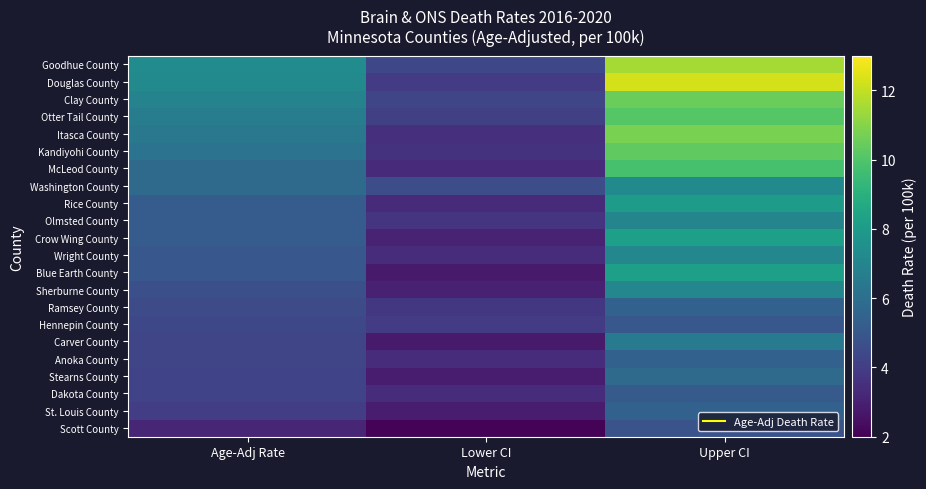

Reading left to right, transcribe all the data shown in this chart.

Goodhue County: Age-Adj Rate=7.3	Lower CI=4.4	Upper CI=11.5
Douglas County: Age-Adj Rate=7.2	Lower CI=3.9	Upper CI=12.3
Clay County: Age-Adj Rate=6.9	Lower CI=4.3	Upper CI=10.5
Otter Tail County: Age-Adj Rate=6.6	Lower CI=4.1	Upper CI=10.1
Itasca County: Age-Adj Rate=6.4	Lower CI=3.5	Upper CI=10.8
Kandiyohi County: Age-Adj Rate=6.2	Lower CI=3.6	Upper CI=10.3
McLeod County: Age-Adj Rate=5.8	Lower CI=3.3	Upper CI=9.8
Washington County: Age-Adj Rate=5.8	Lower CI=4.6	Upper CI=7.2
Rice County: Age-Adj Rate=5.2	Lower CI=3.3	Upper CI=8.1
Olmsted County: Age-Adj Rate=5.2	Lower CI=3.7	Upper CI=7.0
Crow Wing County: Age-Adj Rate=5.2	Lower CI=3.1	Upper CI=8.2
Wright County: Age-Adj Rate=5.0	Lower CI=3.4	Upper CI=7.1
Blue Earth County: Age-Adj Rate=5.0	Lower CI=2.8	Upper CI=8.2
Sherburne County: Age-Adj Rate=4.7	Lower CI=3.0	Upper CI=7.1
Ramsey County: Age-Adj Rate=4.5	Lower CI=3.8	Upper CI=5.4
Hennepin County: Age-Adj Rate=4.4	Lower CI=3.9	Upper CI=5.0
Carver County: Age-Adj Rate=4.3	Lower CI=2.8	Upper CI=6.5
Anoka County: Age-Adj Rate=4.3	Lower CI=3.4	Upper CI=5.4
Stearns County: Age-Adj Rate=4.2	Lower CI=2.9	Upper CI=5.8
Dakota County: Age-Adj Rate=4.2	Lower CI=3.4	Upper CI=5.1
St. Louis County: Age-Adj Rate=4.0	Lower CI=2.9	Upper CI=5.4
Scott County: Age-Adj Rate=3.2	Lower CI=2.1	Upper CI=4.8